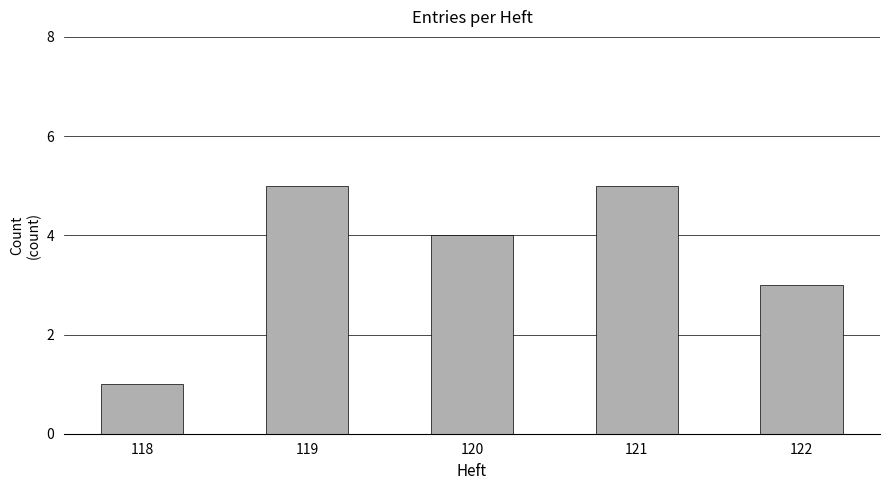

What is the difference between the second highest and minimum values?

4